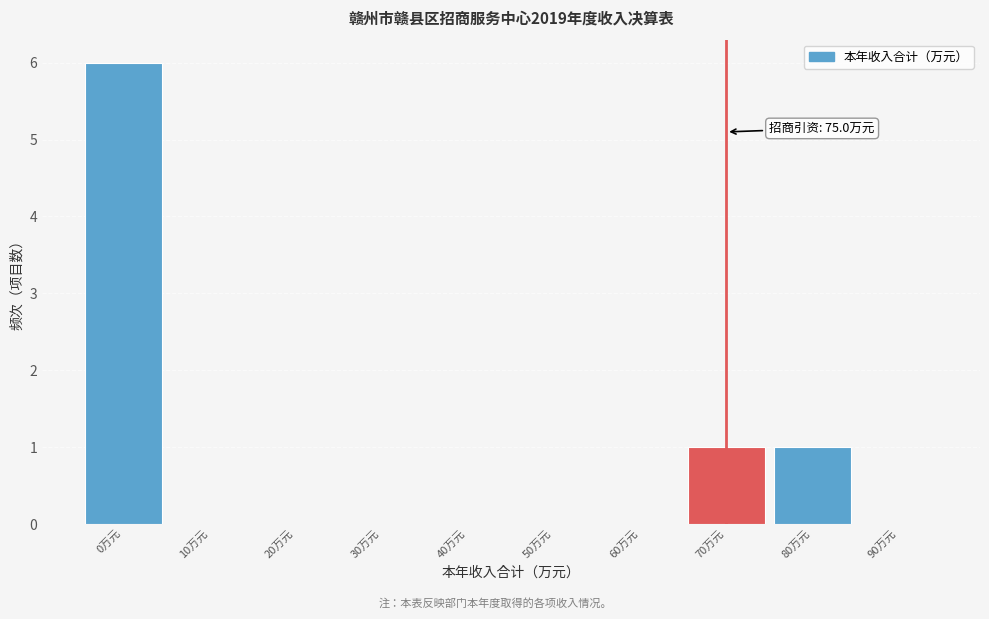

Reading right to left, list all the values displayed in this chart.

90万元=0	80万元=1	70万元=1	60万元=0	50万元=0	40万元=0	30万元=0	20万元=0	10万元=0	0万元=6